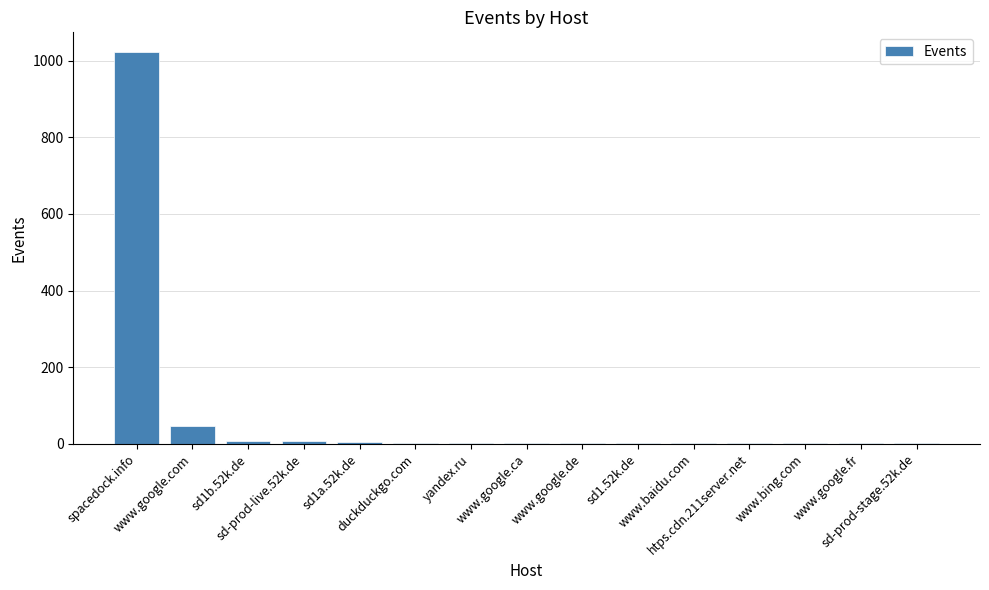

What is the greatest value displayed?

1023